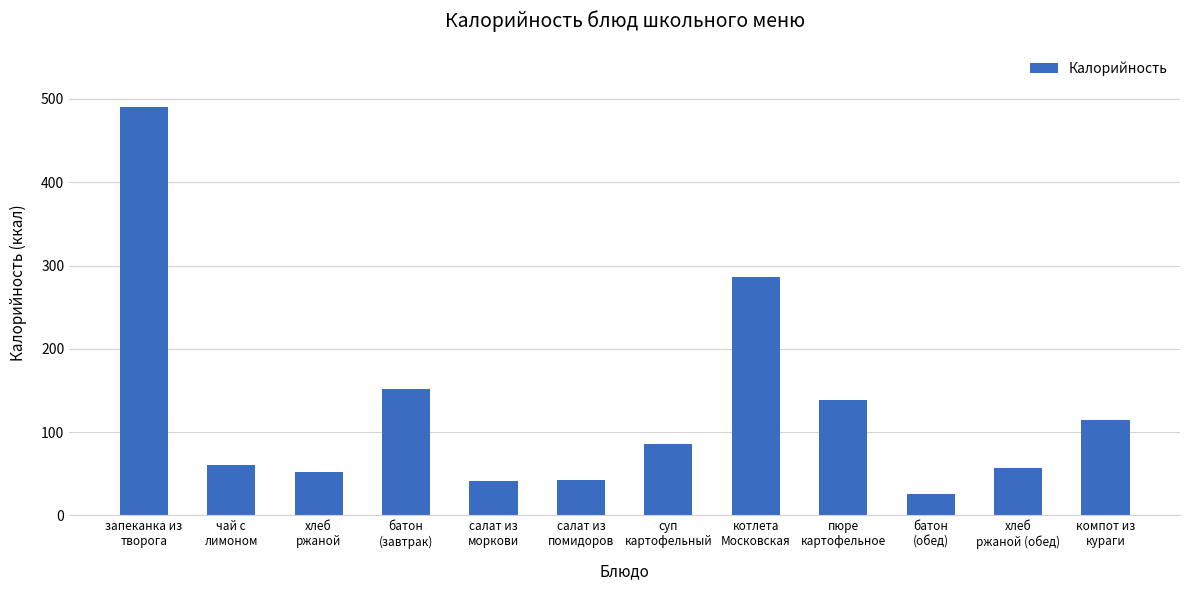

How many series are shown in this chart?

1